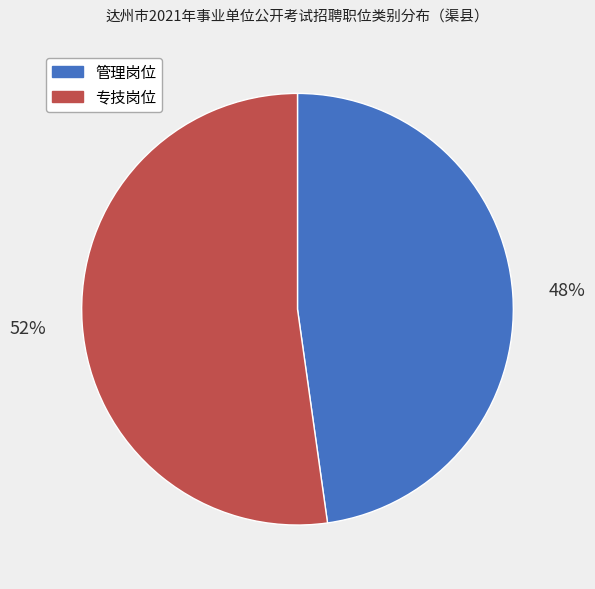

Is 管理岗位 the majority of the pie?

No